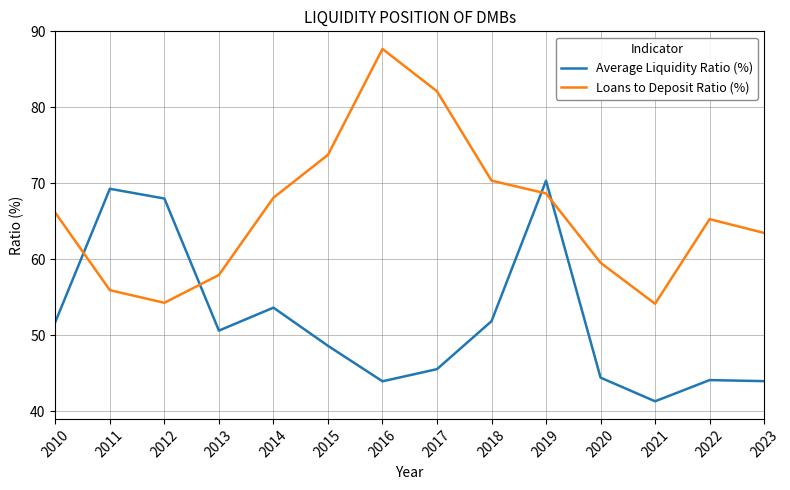

Where is the first local maximum for Loans to Deposit Ratio (%)?

2016